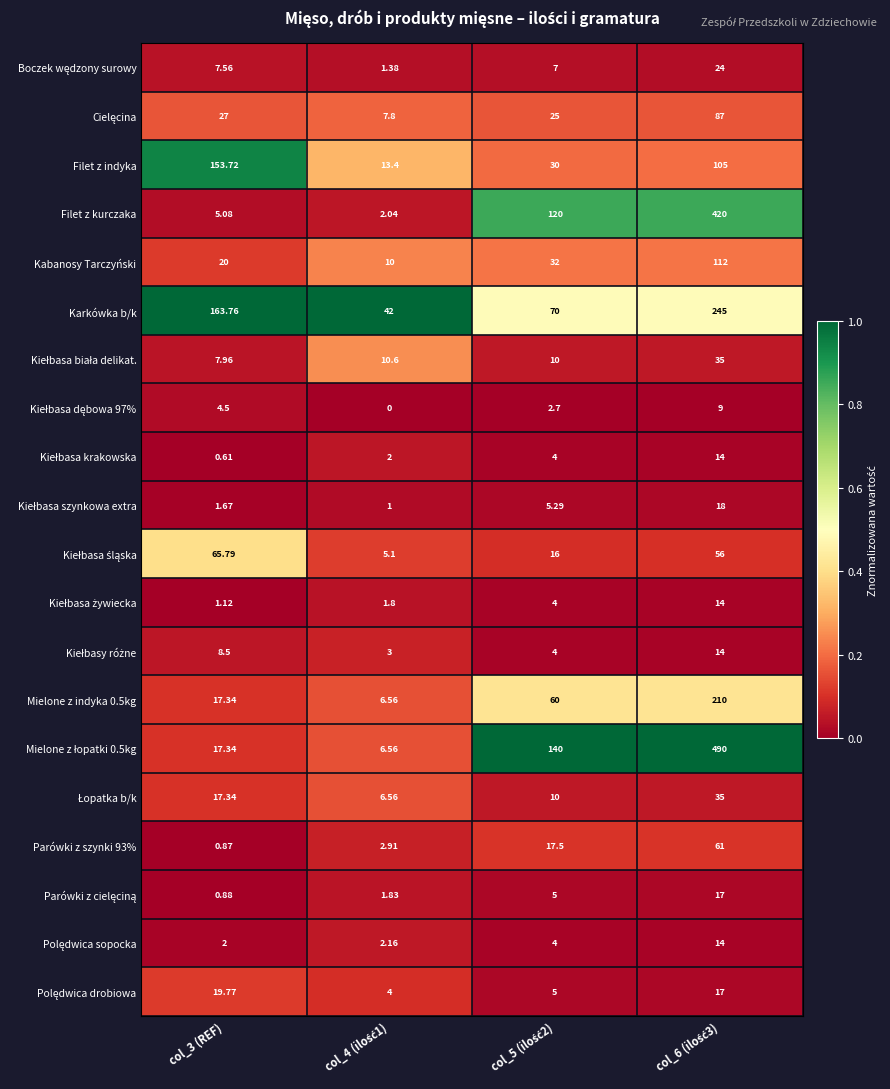

How many data points does each series have?

4